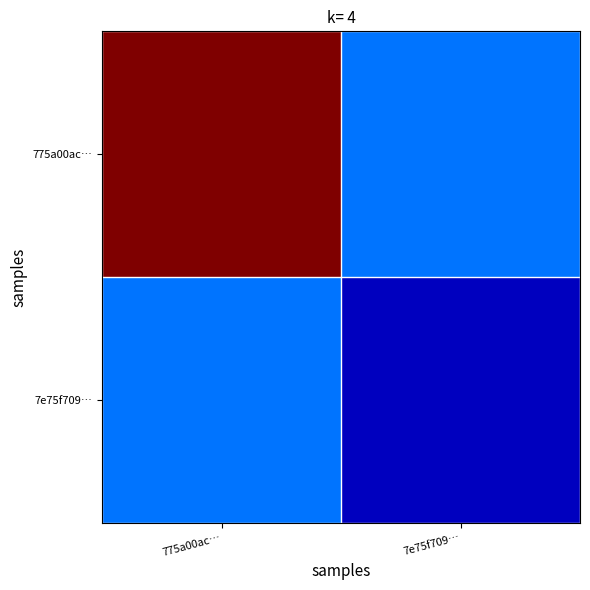

Reading left to right, what are all the values shown in this chart?

775a00ac…: 775a00ac…=1.0	7e75f709…=0.2
7e75f709…: 775a00ac…=0.2	7e75f709…=0.1